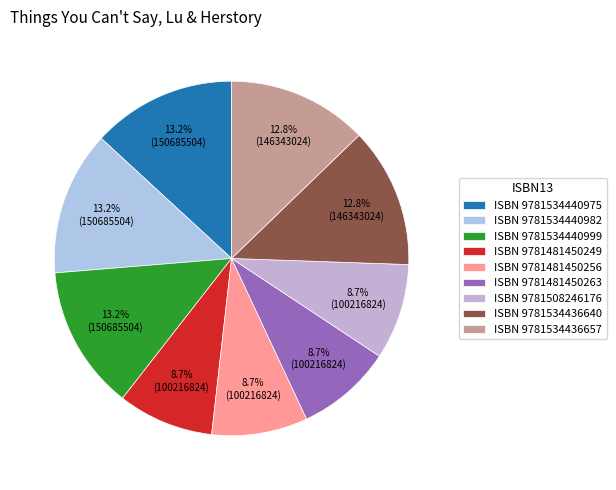

Which category has the biggest portion of the pie?

9781534440975